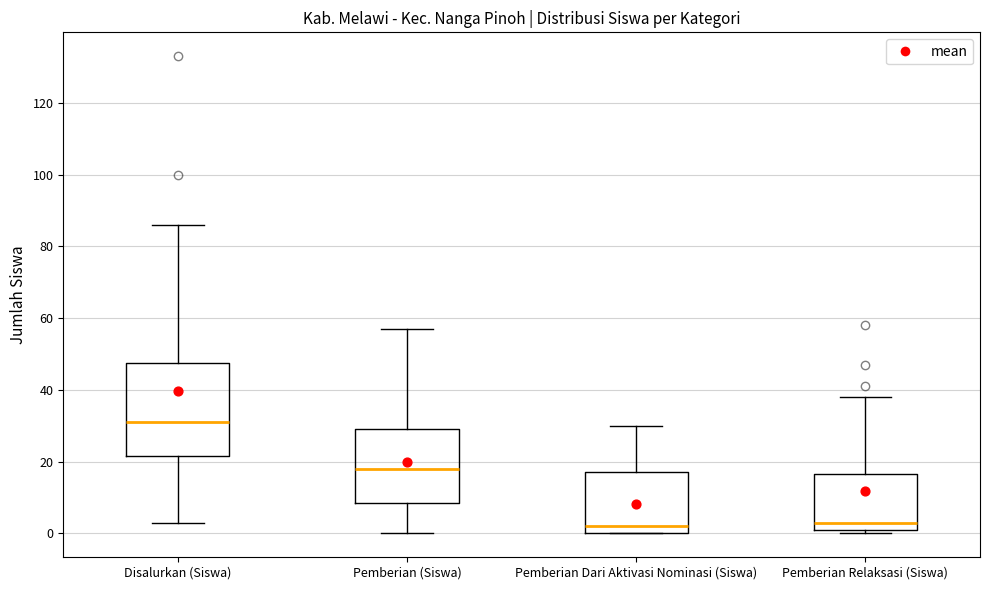

Reading left to right, transcribe this box plot: for each box, give where its median line is, the range the box spans, and where its two whiskers end, as read against the y-axis. The values are not printed on the chart, so give them approximately, as read against the axis.

Disalurkan (Siswa): median 32, box 22 to 48, whiskers 4 to 86
Pemberian (Siswa): median 18, box 8 to 30, whiskers 0 to 58
Pemberian Dari Aktivasi Nominasi (Siswa): median 2, box 0 to 18, whiskers 0 to 30
Pemberian Relaksasi (Siswa): median 4, box 2 to 16, whiskers 0 to 38